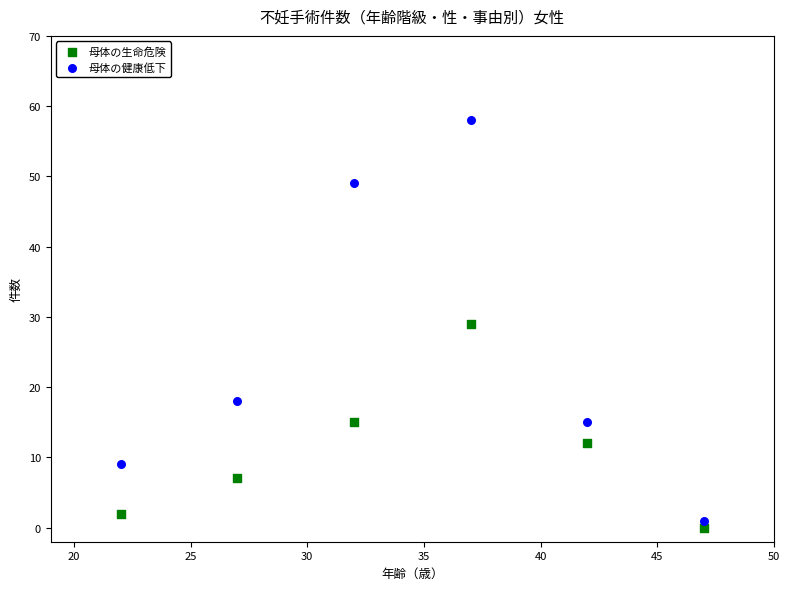

What is the X range (max minus min) for the scatter plot?

25